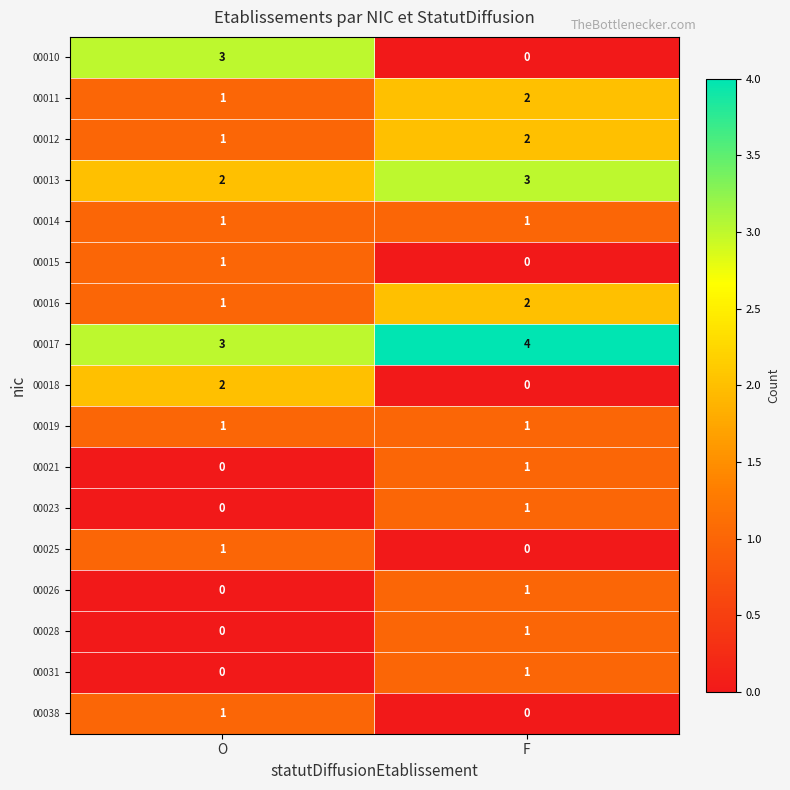

Between O and F, which series saw the biggest shift?

00010